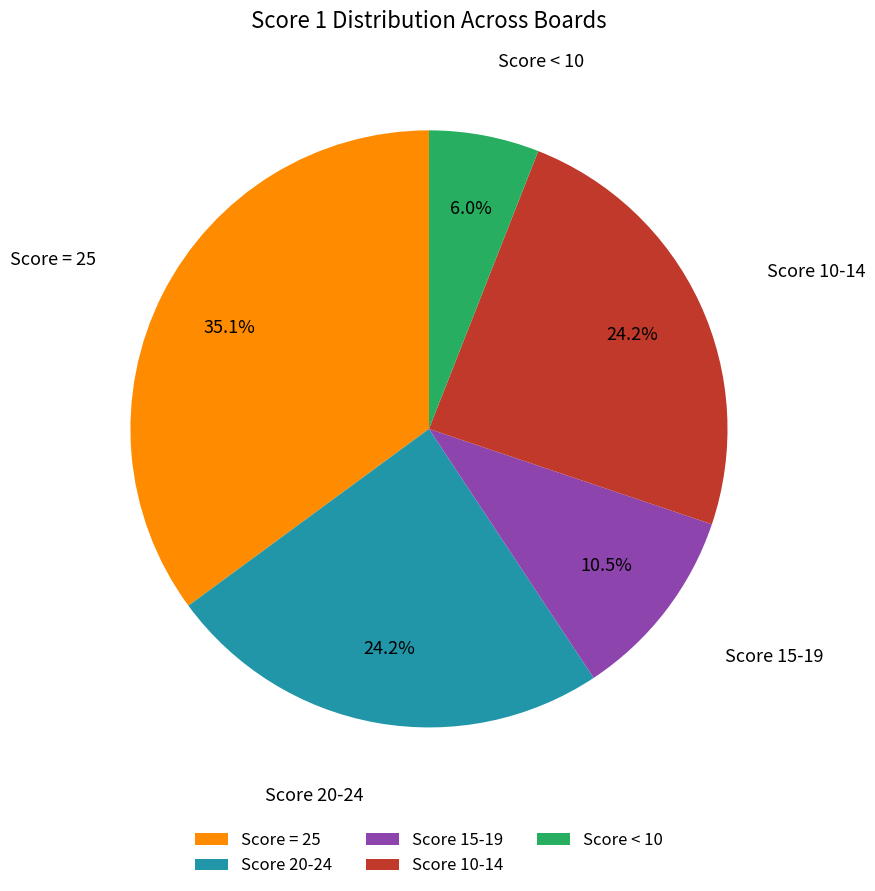

Which category has the smallest portion of the pie?

Score < 10